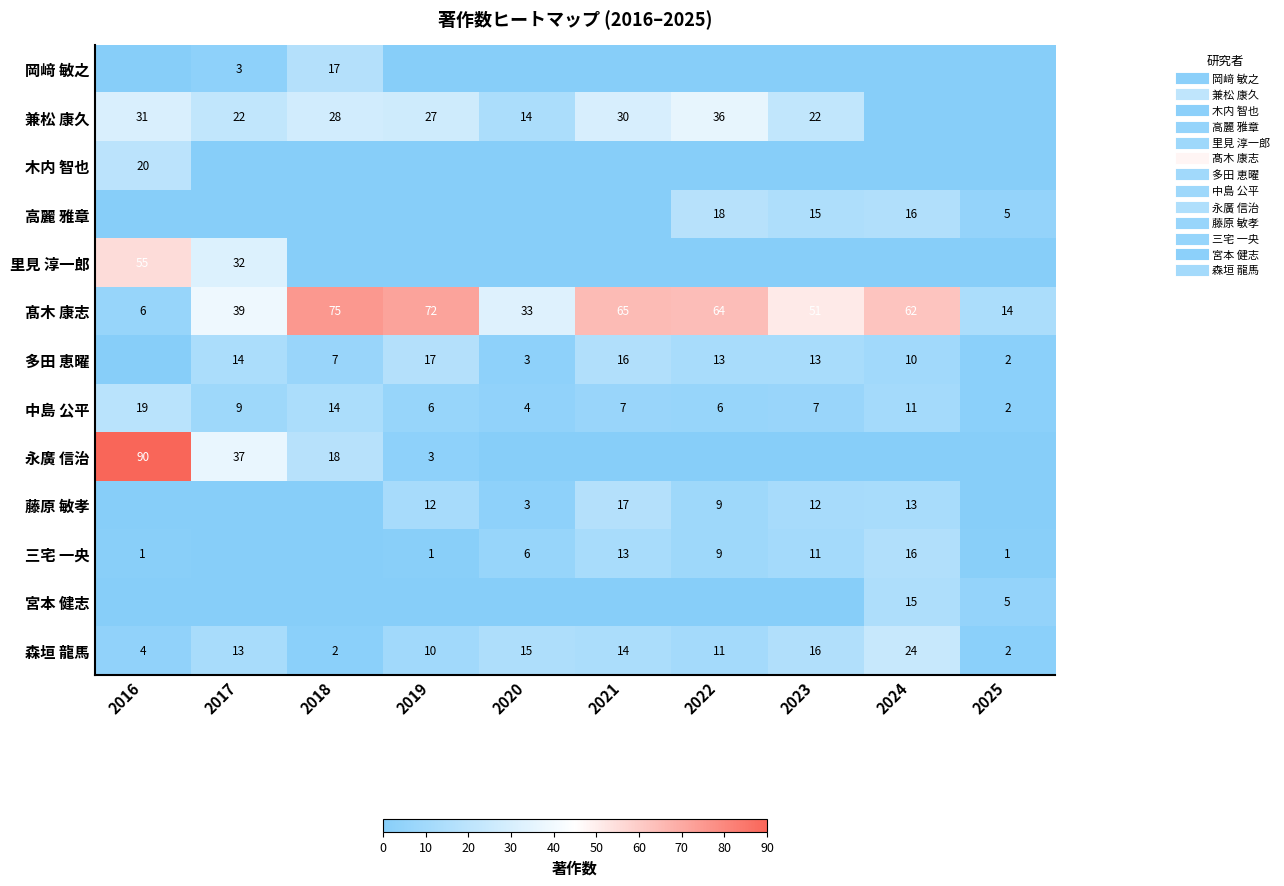

What is the difference between the second highest and minimum values in the 藤原 敏孝 series?

13